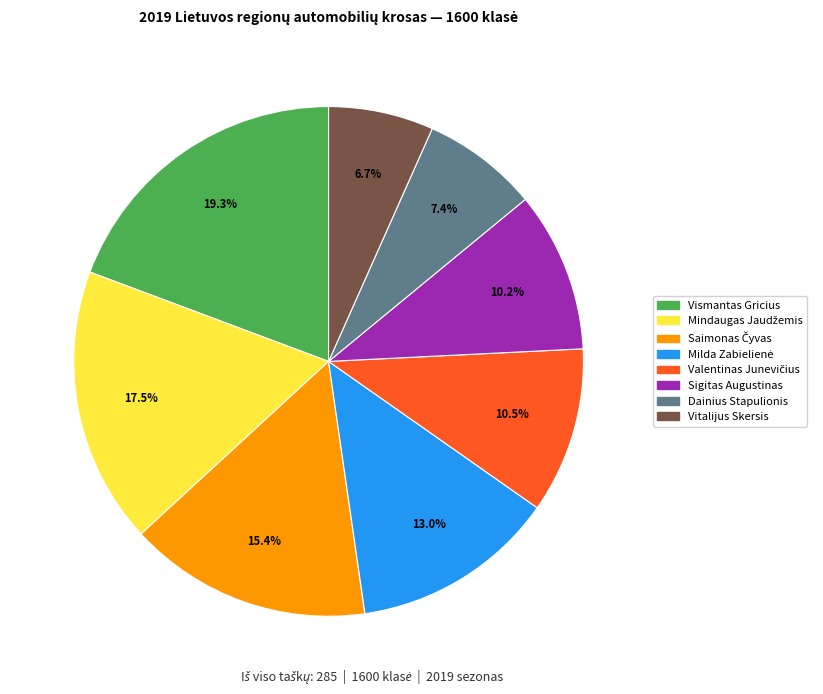

What is the ratio of the value at Dainius Stapulionis to the value at Vitalijus Skersis?

1.1